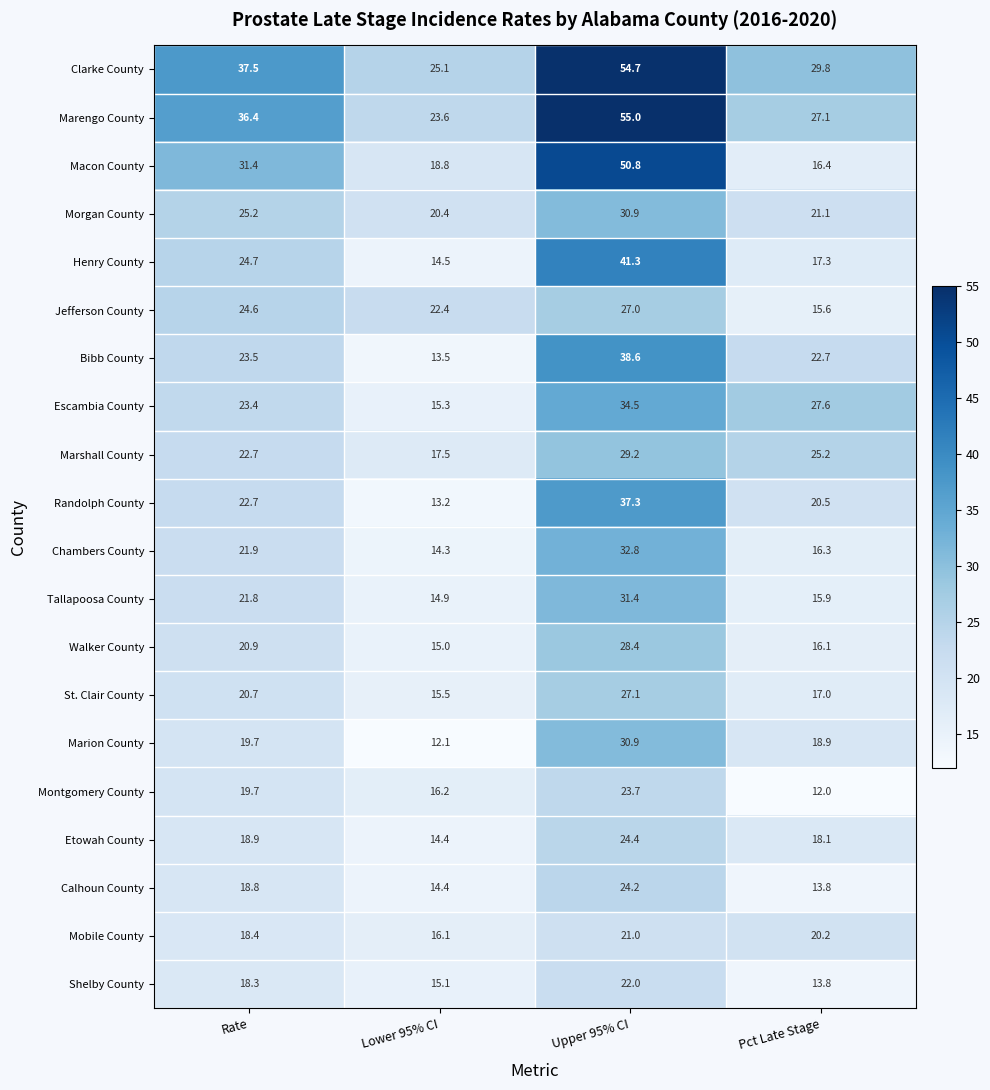

At which category does the chart reach its minimum across all series?

Pct Late Stage